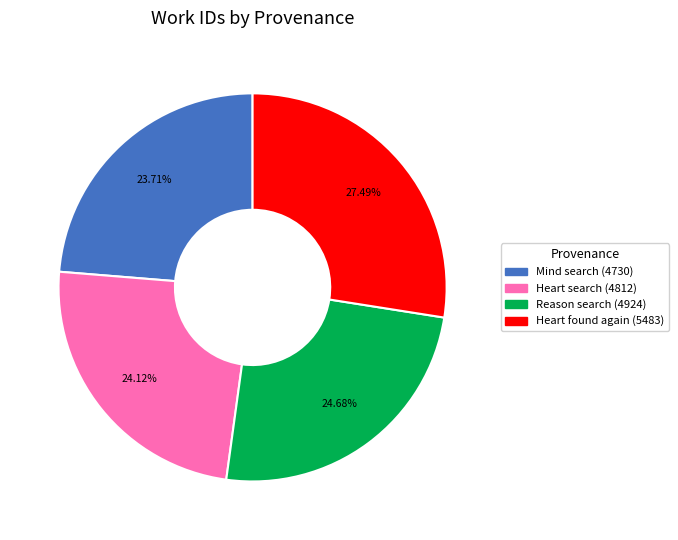

Is there any slice that represents more than half of the pie?

No